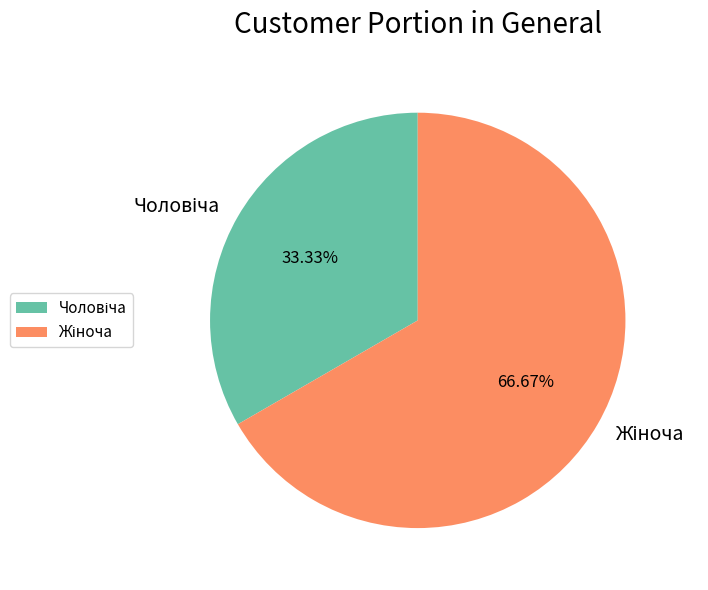

Does any single category account for the majority?

Yes